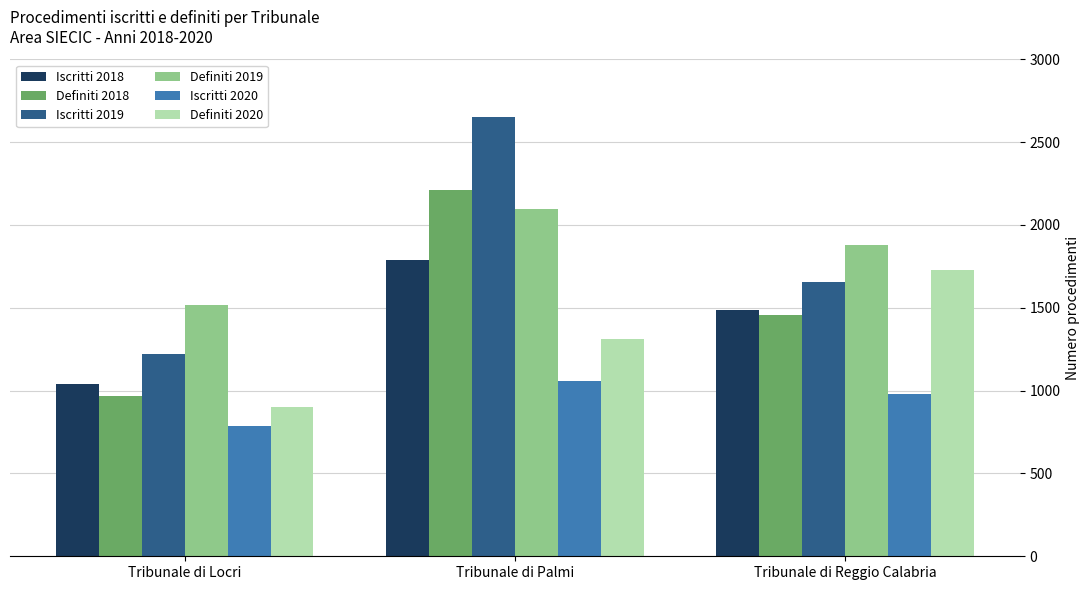

What is the sum of all Definiti 2020 values?

3938